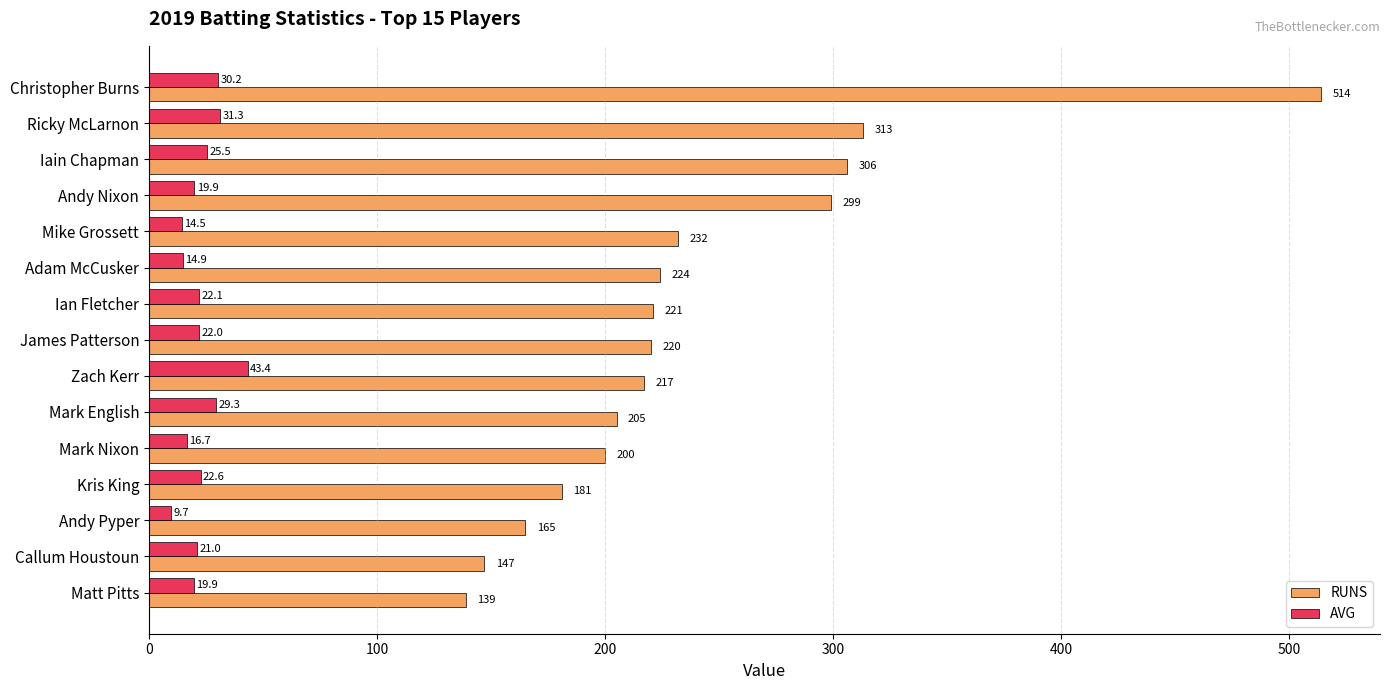

What is the maximum value for RUNS?

514.0